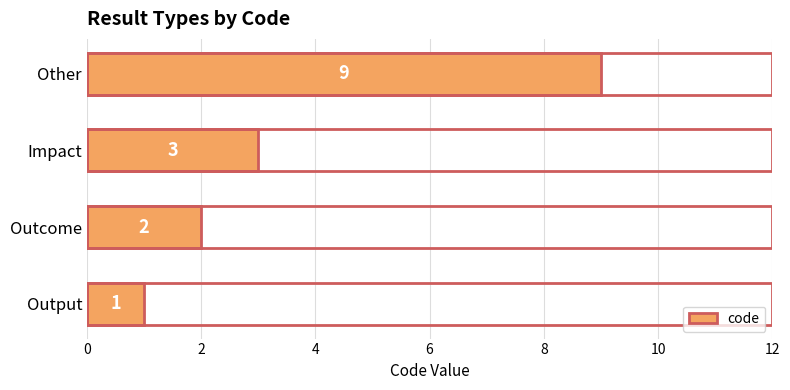

The value at Impact is 3. True or false?

True